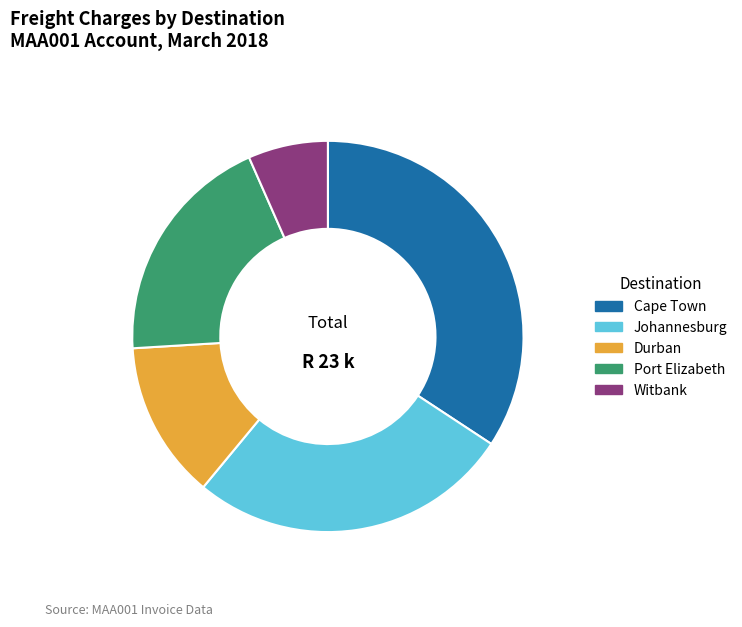

Is it true that Cape Town is 41% of the pie?

False